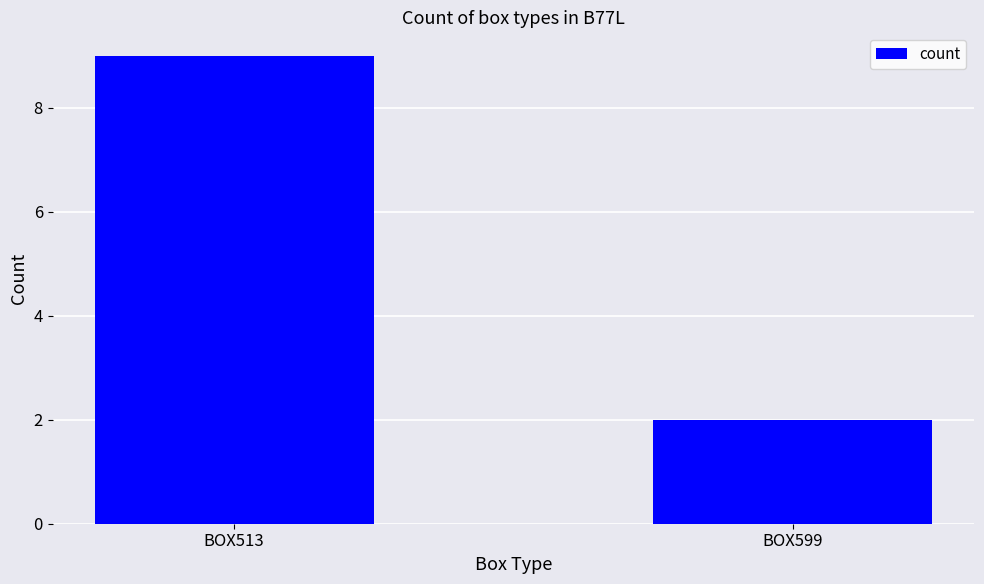

How many values are below 9?

1